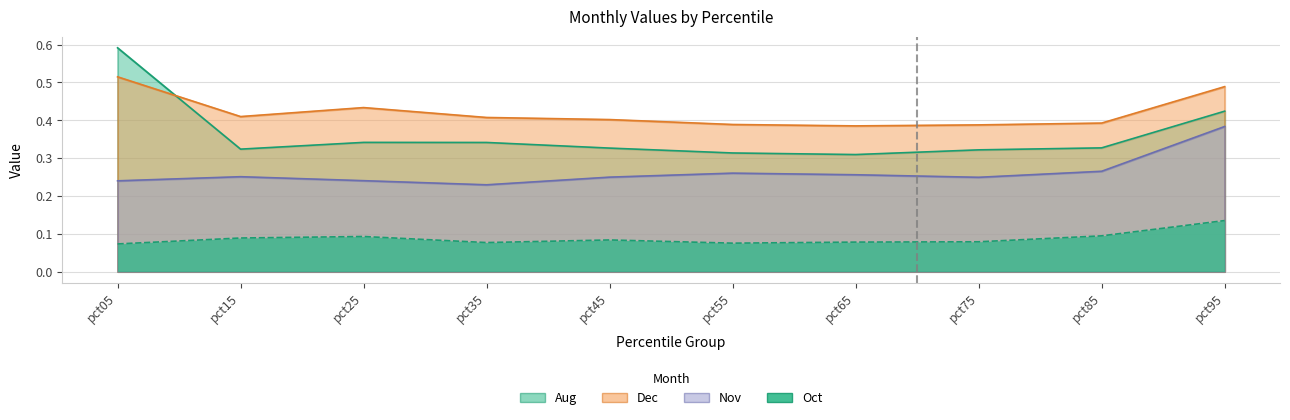

The Nov series shows 0.3 at pct65. True or false?

True